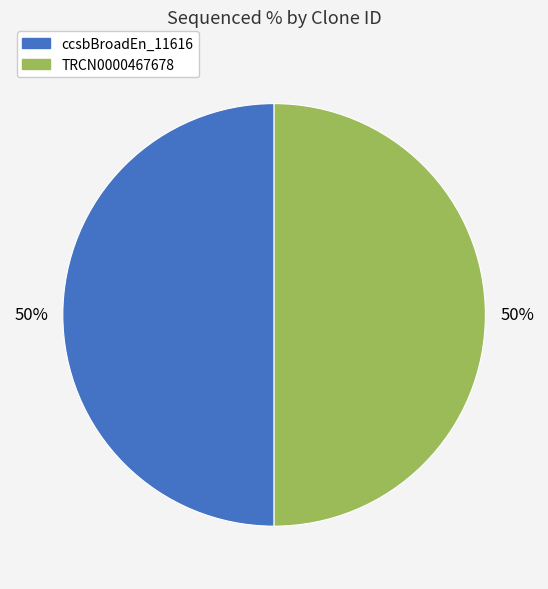

Is the sum of TRCN0000467678 and ccsbBroadEn_11616 greater than half?

Yes